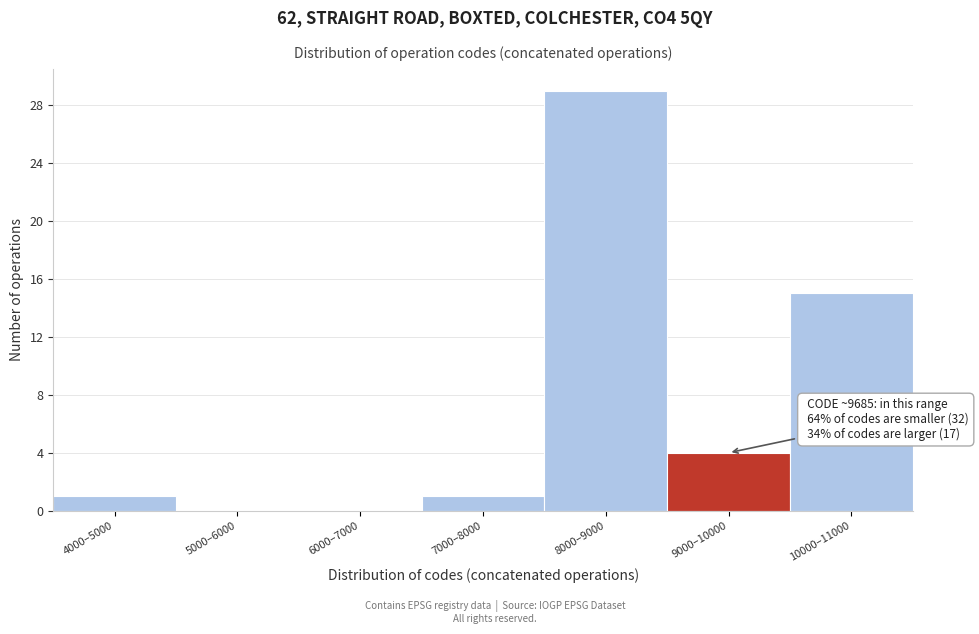

Reading left to right, extract all data points from this chart.

4000–5000=1	5000–6000=0	6000–7000=0	7000–8000=1	8000–9000=29	9000–10000=4	10000–11000=15